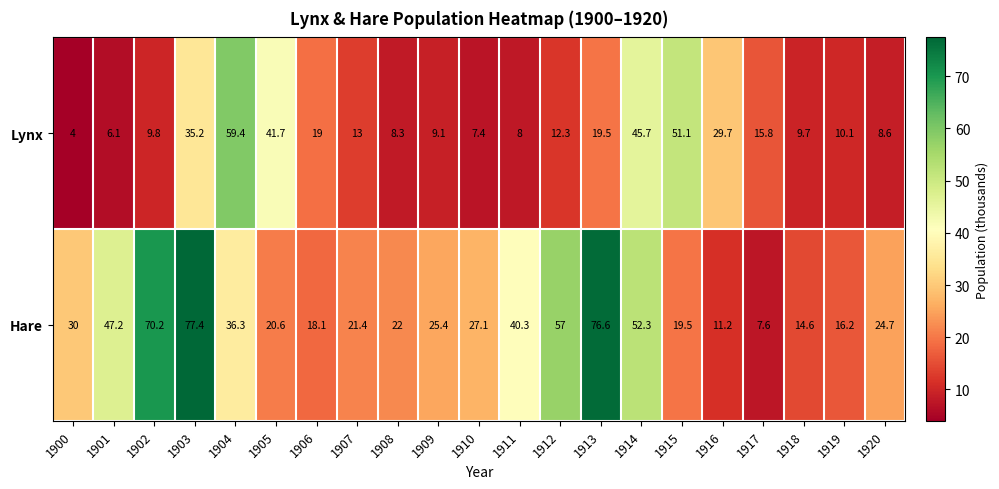

At 1911, list the series in order from smallest to largest.

Lynx, Hare